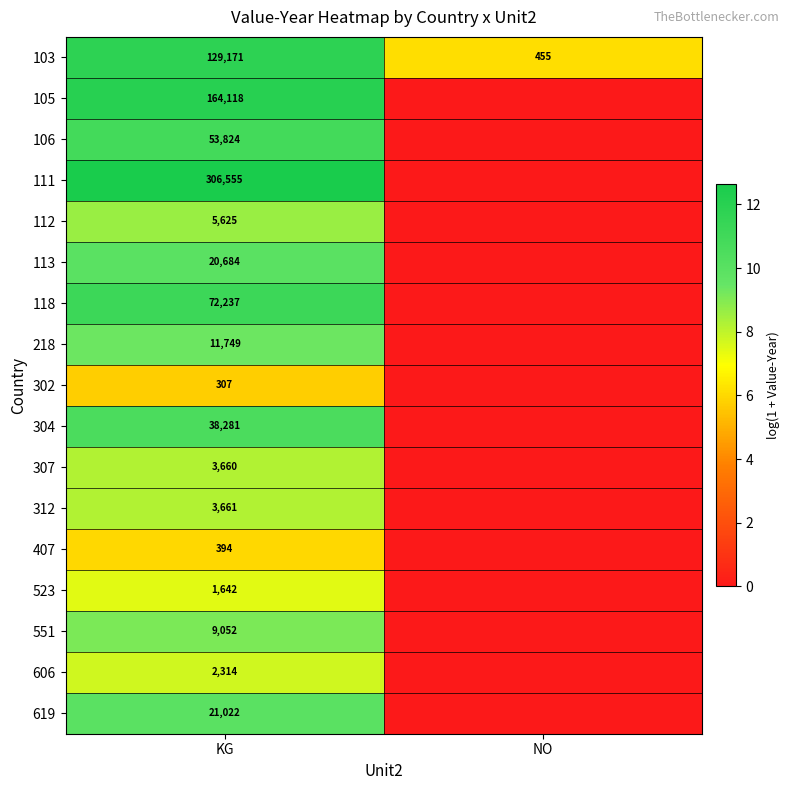

The 103 series shows 2.9 at KG. True or false?

False